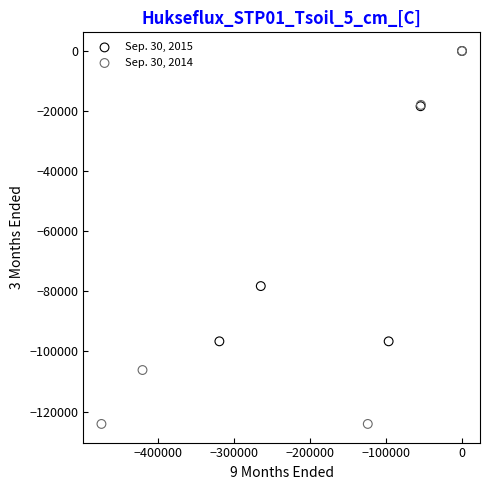

Which series contains the lowest Y value?

Sep. 30, 2014